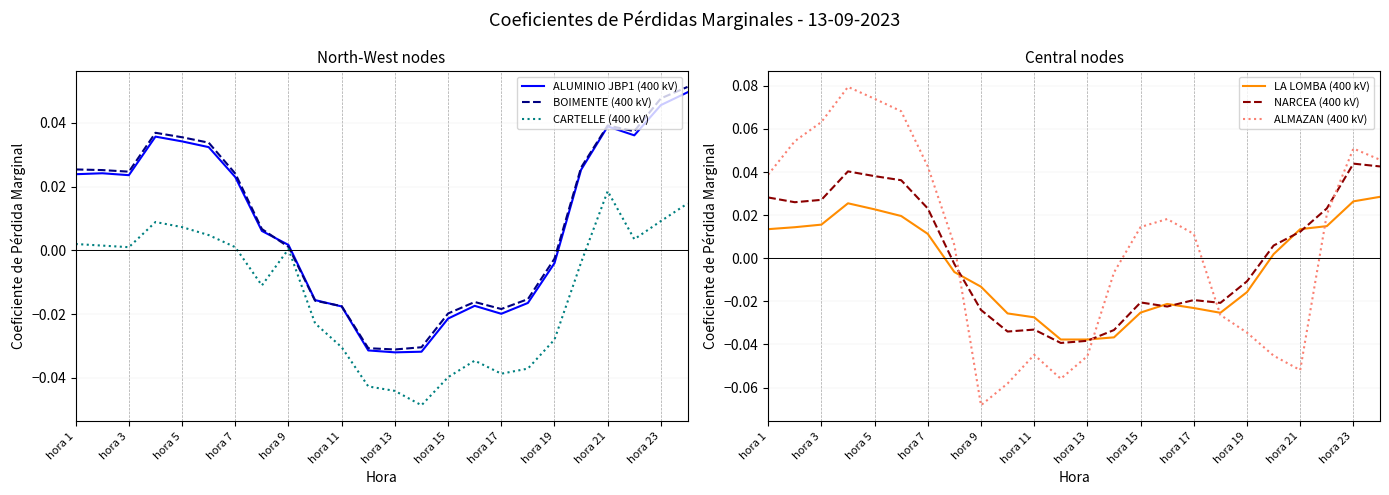

Is it true that ALMAZAN (400 kV) equals -0.0 at hora 9?

False